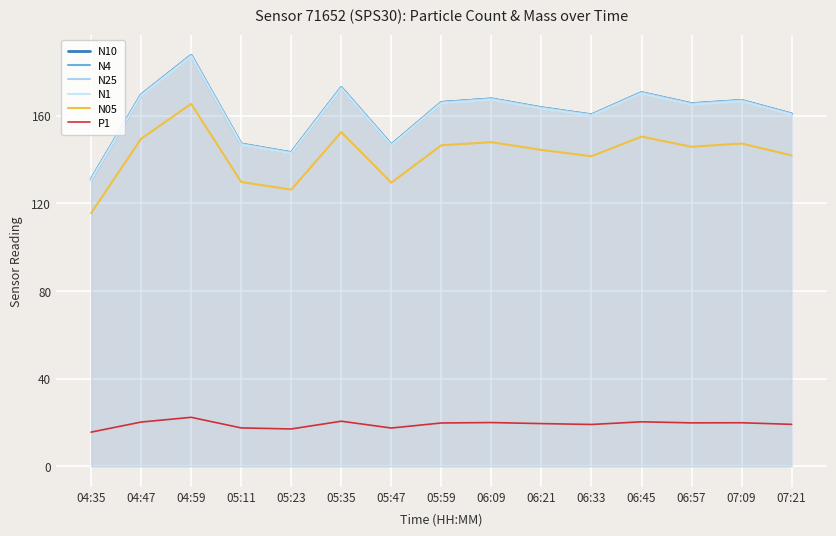

In N10, how many points are higher than both neighbors (excluding endpoints)?

5